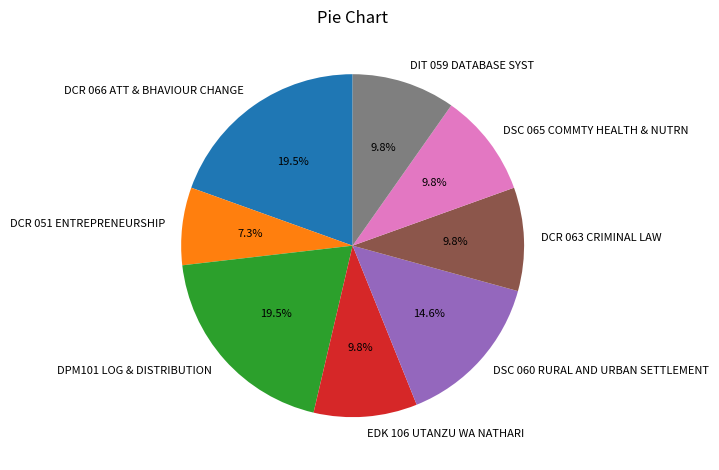

Combined, do DPM101 LOG & DISTRIBUTION and DIT 059 DATABASE SYST account for over 50%?

No